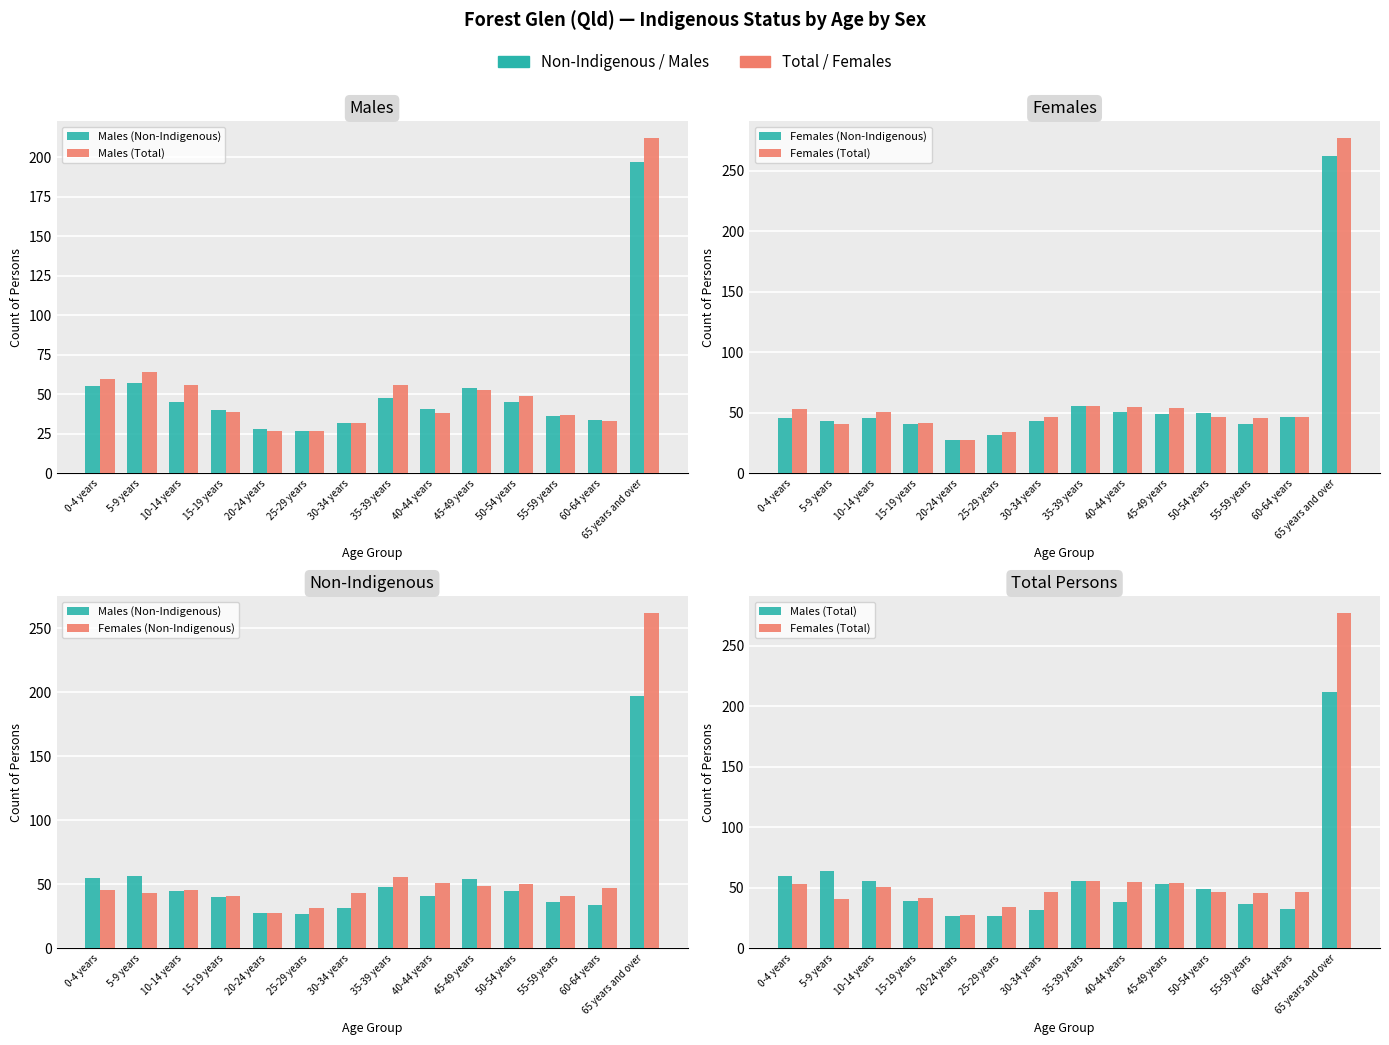

What is the sum of all Males (Total) values?

783